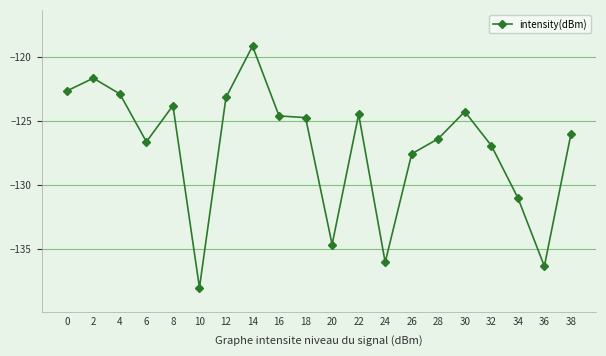

Does the chart display data point markers on the line(s)?

Yes